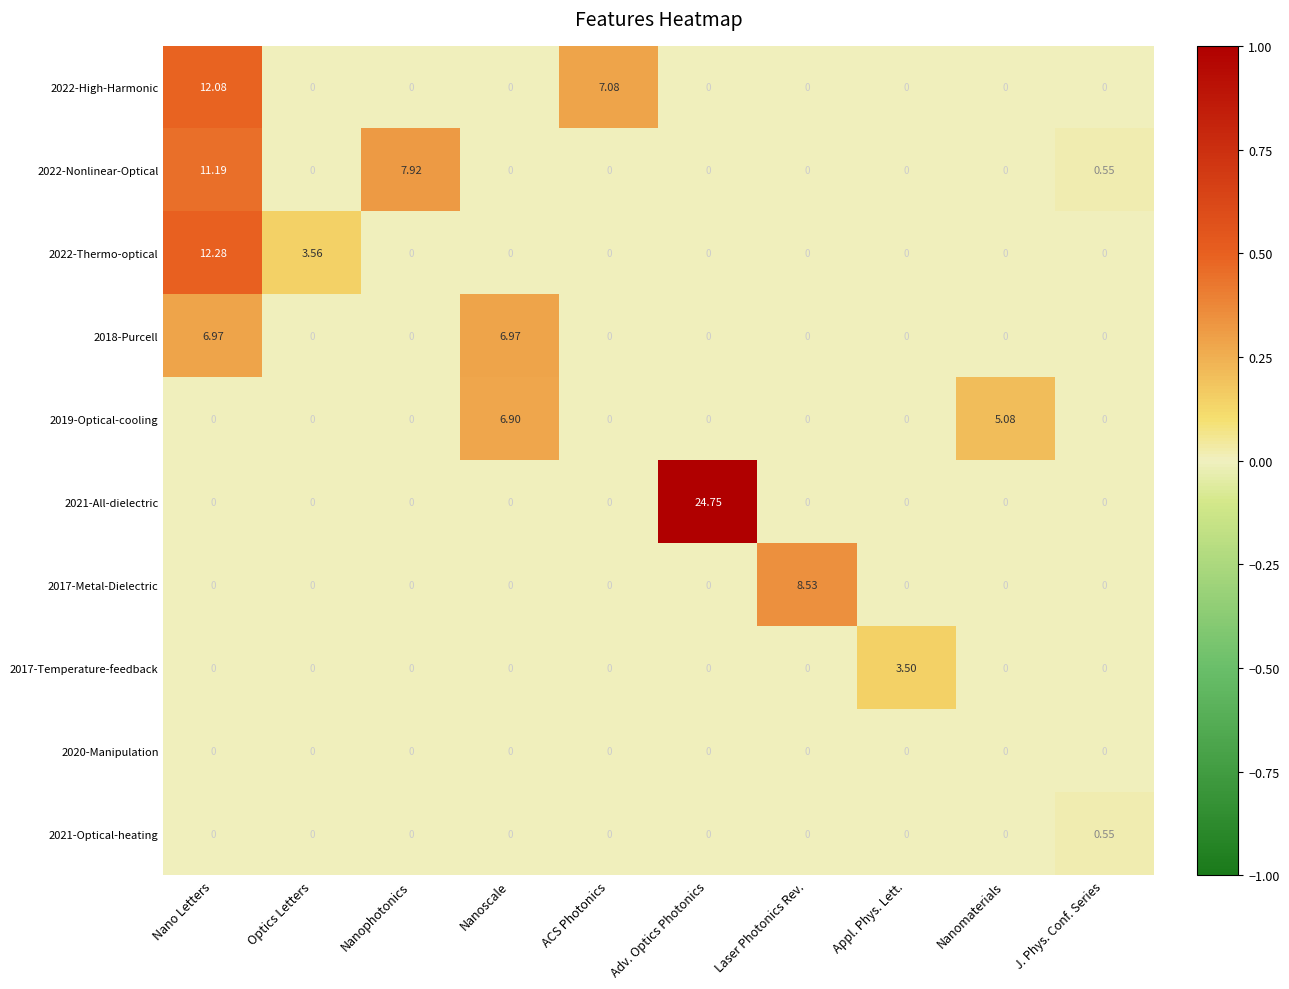

What is the total value across all series at Nanoscale?

13.9